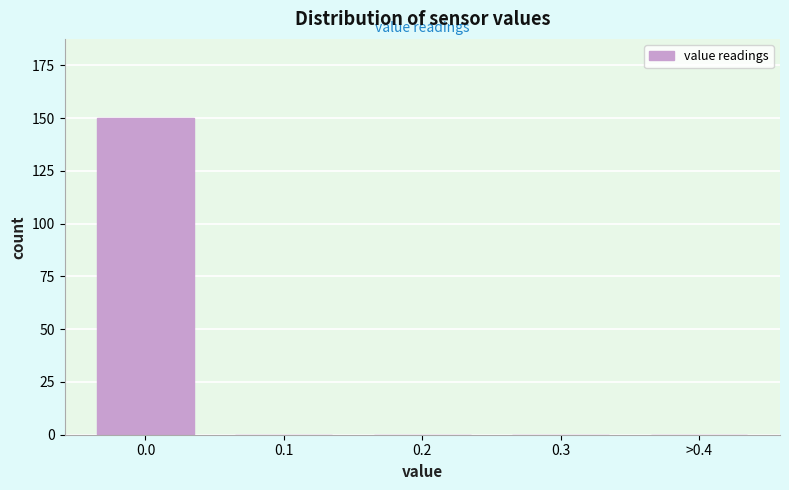

Reading right to left, list all the values displayed in this chart.

>0.4=0	0.3=0	0.2=0	0.1=0	0.0=150